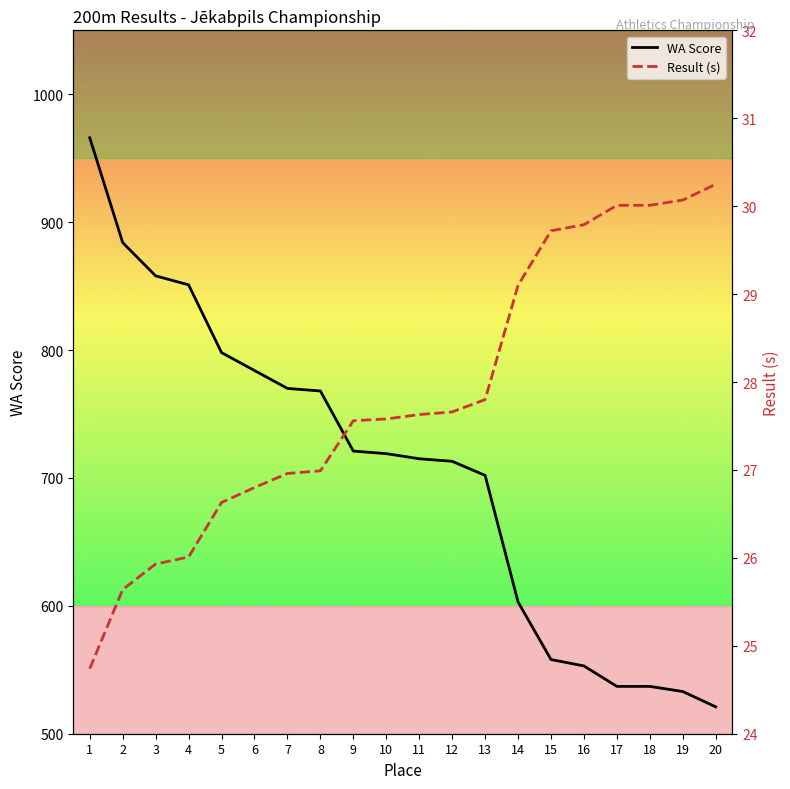

What is the sum of the WA Score values at 16 and 9?

1274